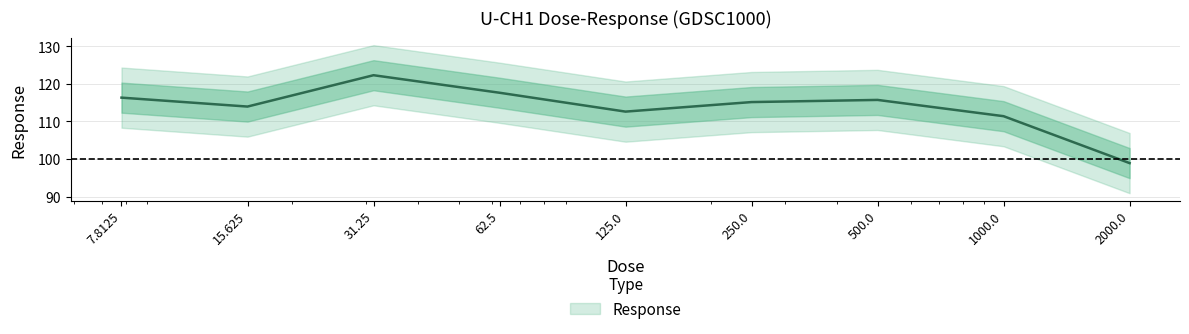

What is the value of the 8th point from the left?

111.4